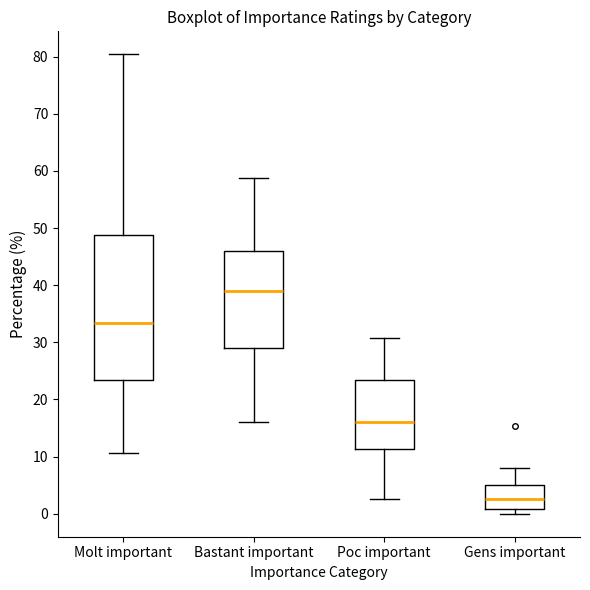

Reading left to right, transcribe this box plot: for each box, give where its median line is, the range the box spans, and where its two whiskers end, as read against the y-axis. The values are not printed on the chart, so give them approximately, as read against the axis.

Molt important: median 33, box 23 to 49, whiskers 11 to 80
Bastant important: median 39, box 29 to 46, whiskers 16 to 59
Poc important: median 16, box 11 to 23, whiskers 3 to 31
Gens important: median 3, box 1 to 5, whiskers 0 to 8